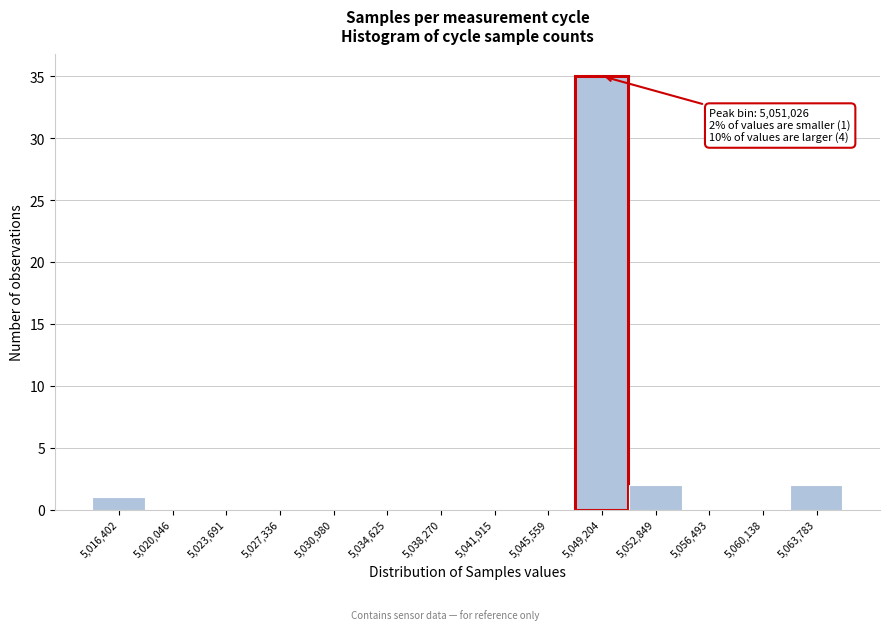

Reading left to right, transcribe all the data shown in this chart.

5,016,402=1	5,020,046=0	5,023,691=0	5,027,336=0	5,030,980=0	5,034,625=0	5,038,270=0	5,041,915=0	5,045,559=0	5,049,204=35	5,052,849=2	5,056,493=0	5,060,138=0	5,063,783=2